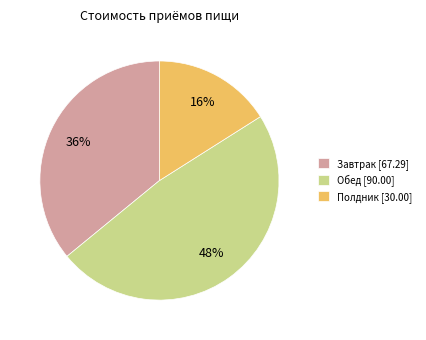

To the nearest percent, what percentage of the pie is Полдник?

16%